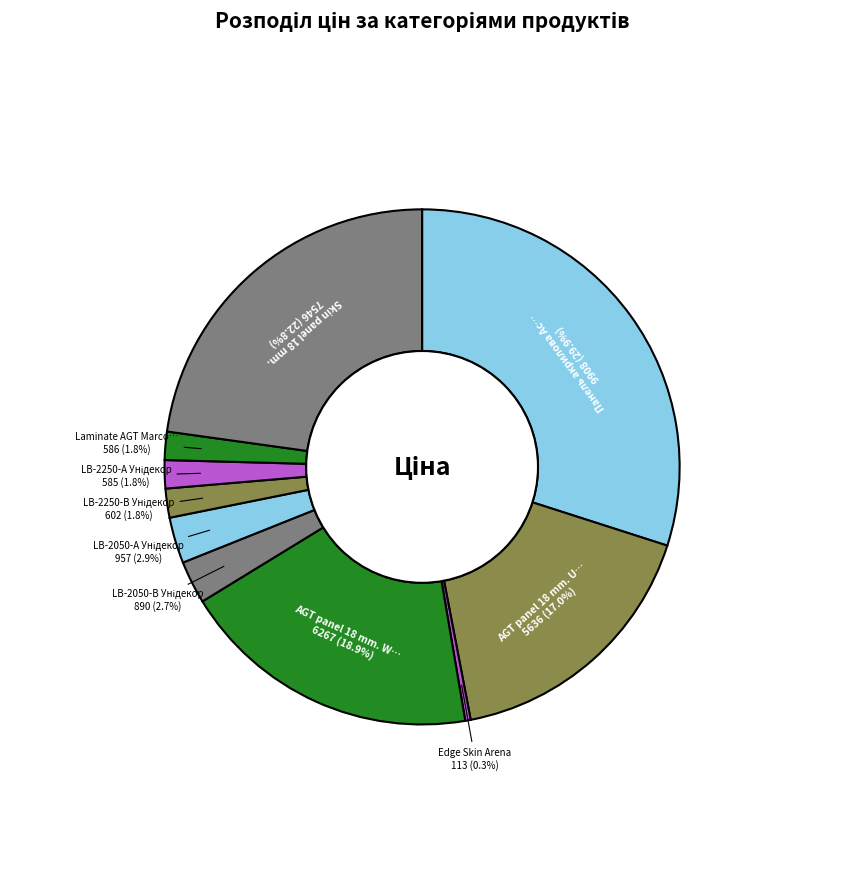

Which category has the smallest portion of the pie?

Edge Skin Arena